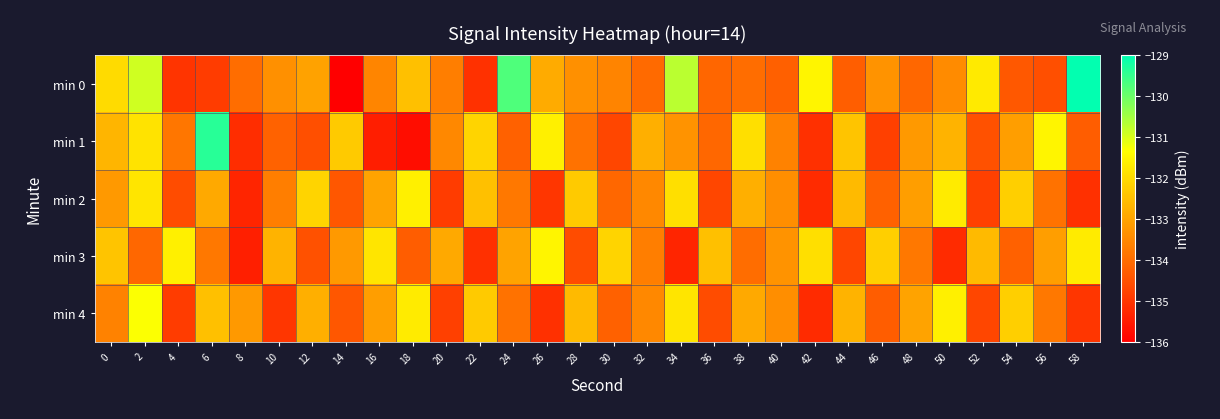

What is the total value across all series at 54?

-666.1